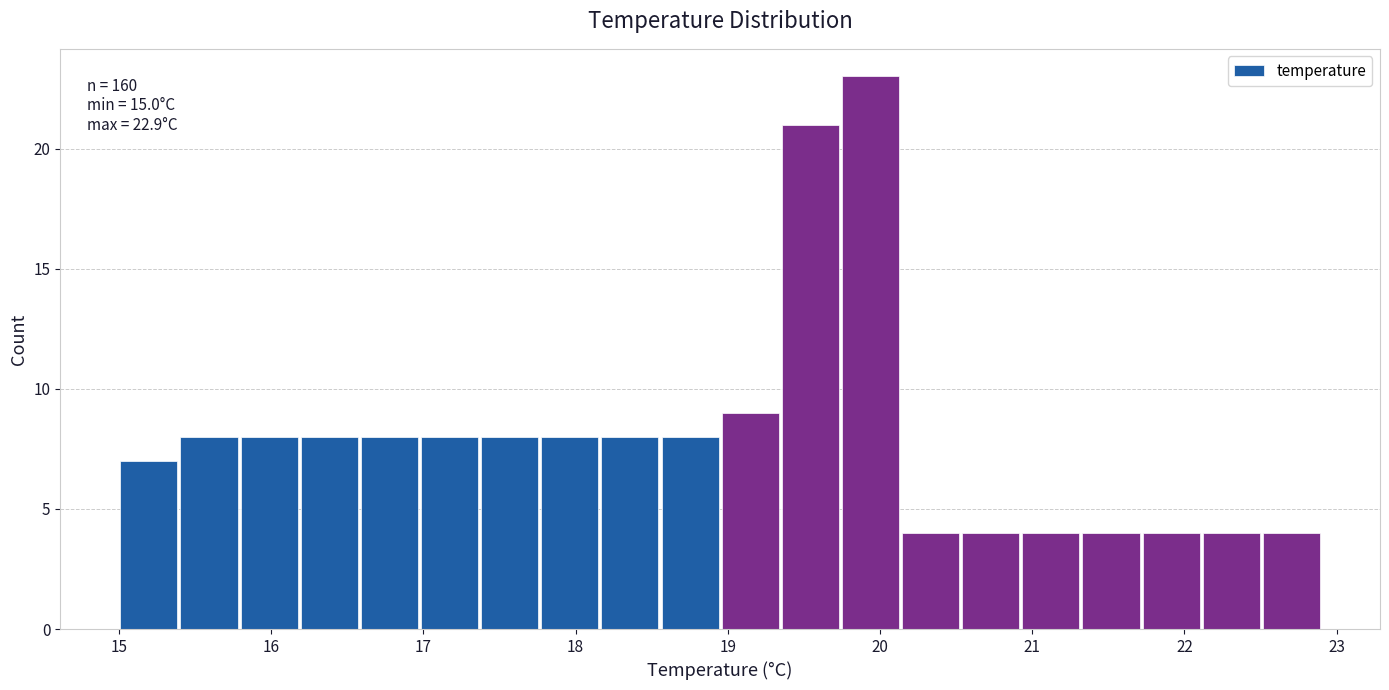

Around what value on the x-axis is the tallest bar? Give the approximate position of its centre, as read against the axis.

19.9